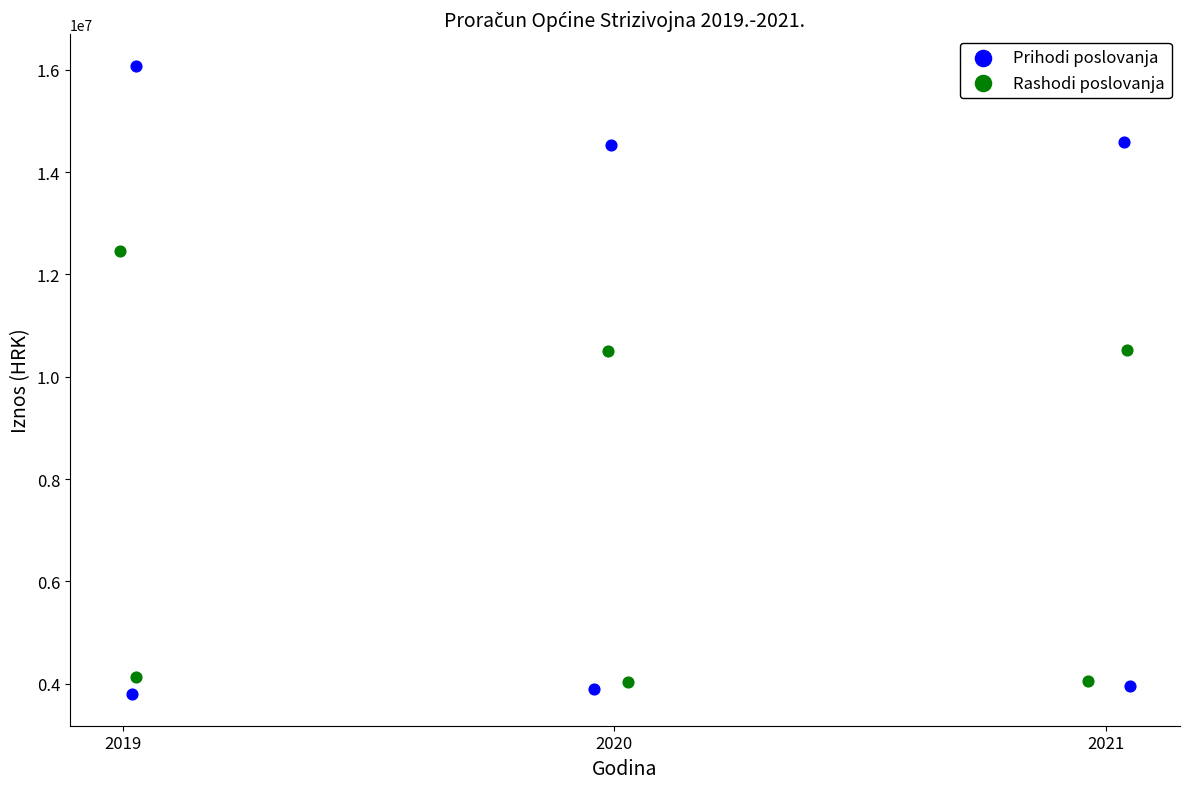

Which series contains the highest Y value?

Prihodi poslovanja